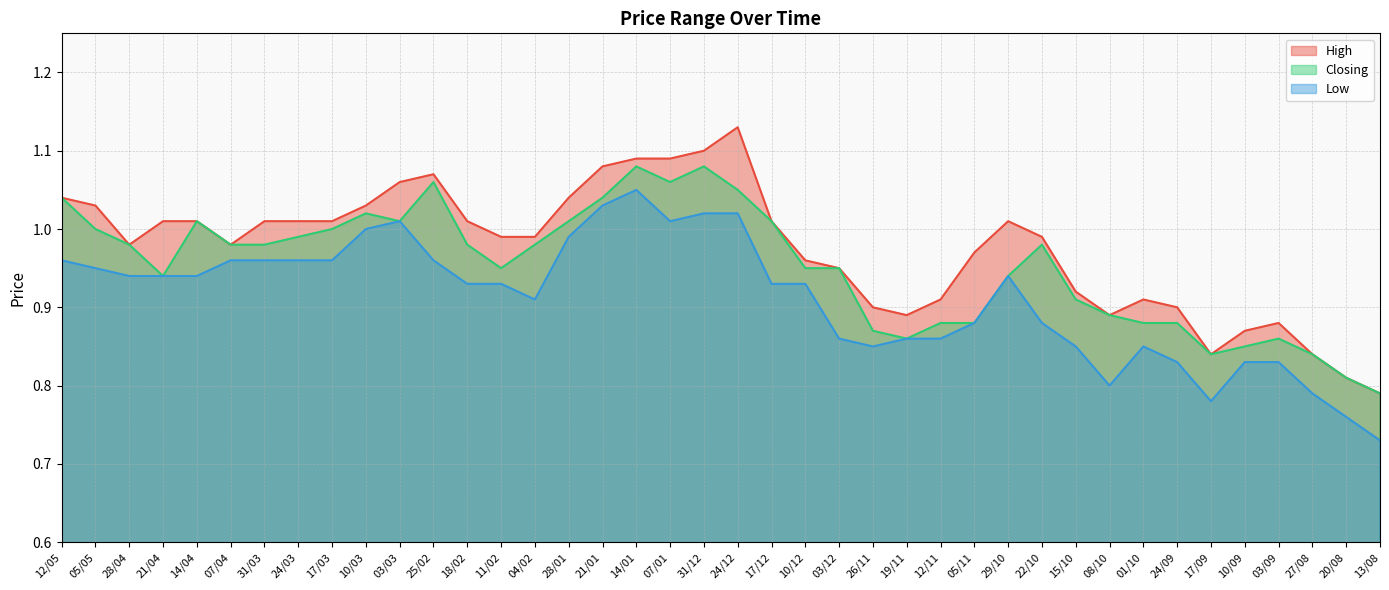

What are all the series names shown in the legend?

High, Closing, Low